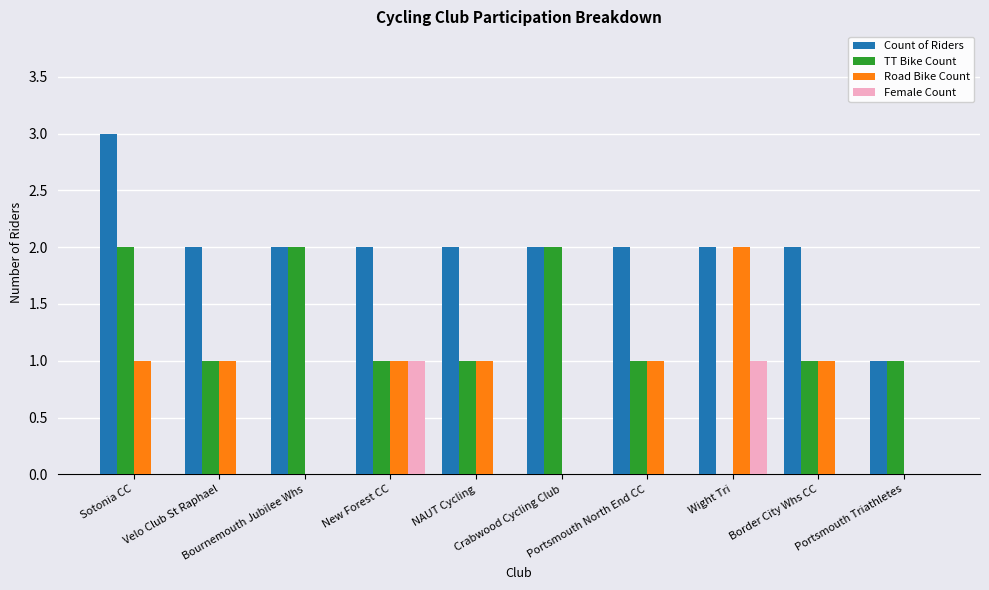

Reading right to left, extract all data points from this chart.

Count of Riders: 1	2	2	2	2	2	2	2	2	3
TT Bike Count: 1	1	0	1	2	1	1	2	1	2
Road Bike Count: 0	1	2	1	0	1	1	0	1	1
Female Count: 0	0	1	0	0	0	1	0	0	0